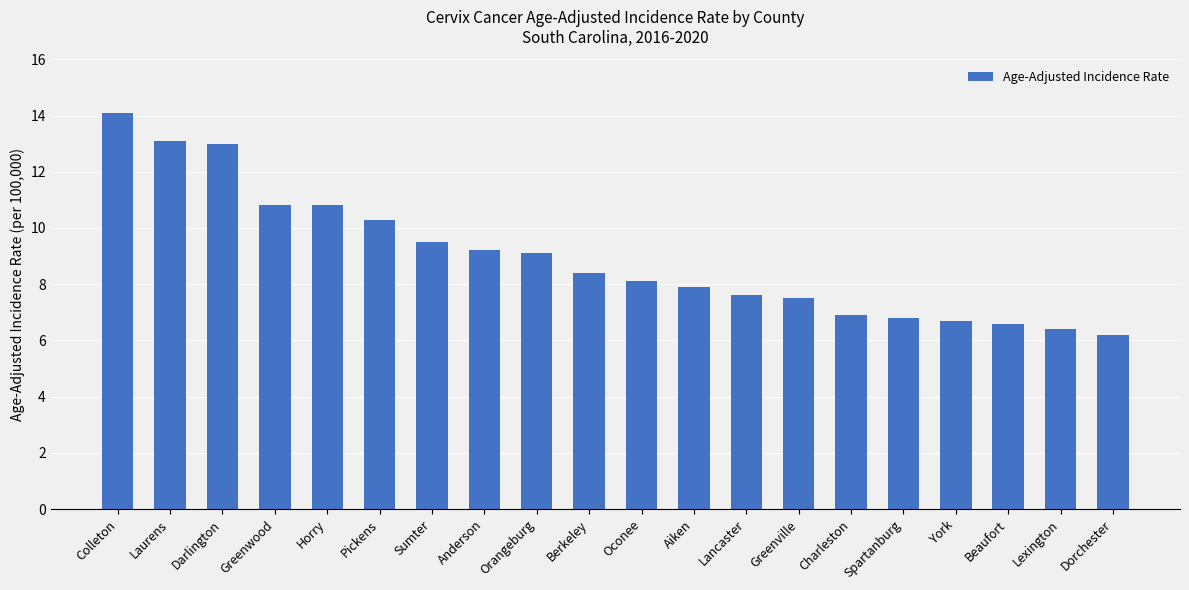

What is the change in value from Orangeburg to Spartanburg?

-2.3